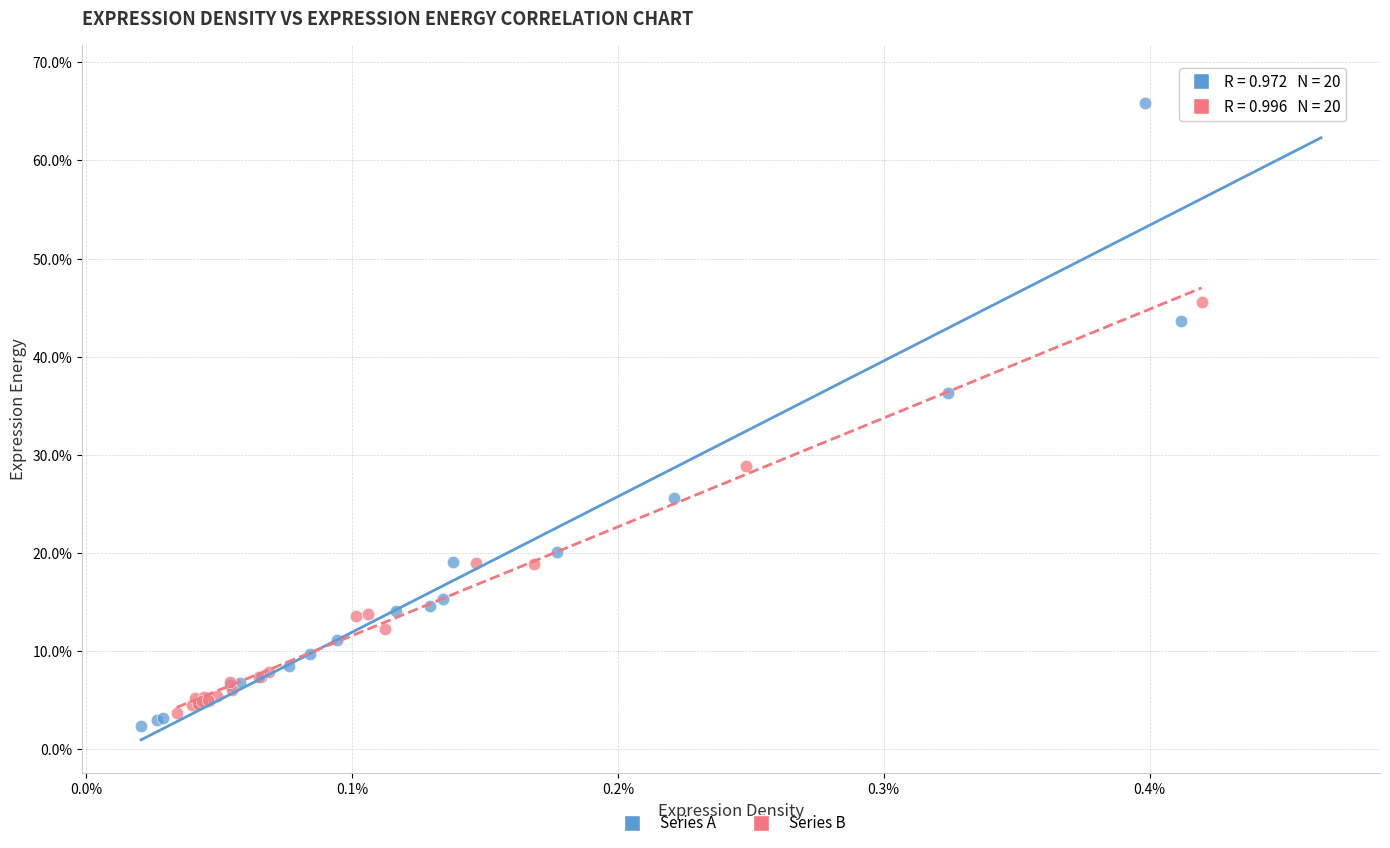

Which series contains the highest Y value?

Series A